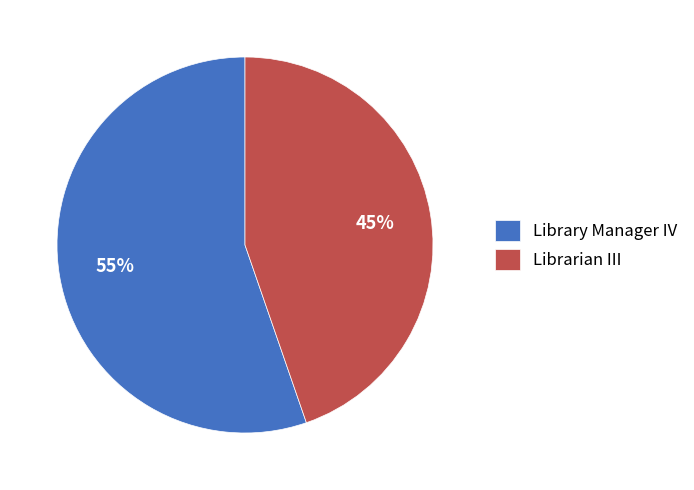

What is the largest slice in the pie chart?

Library Manager IV